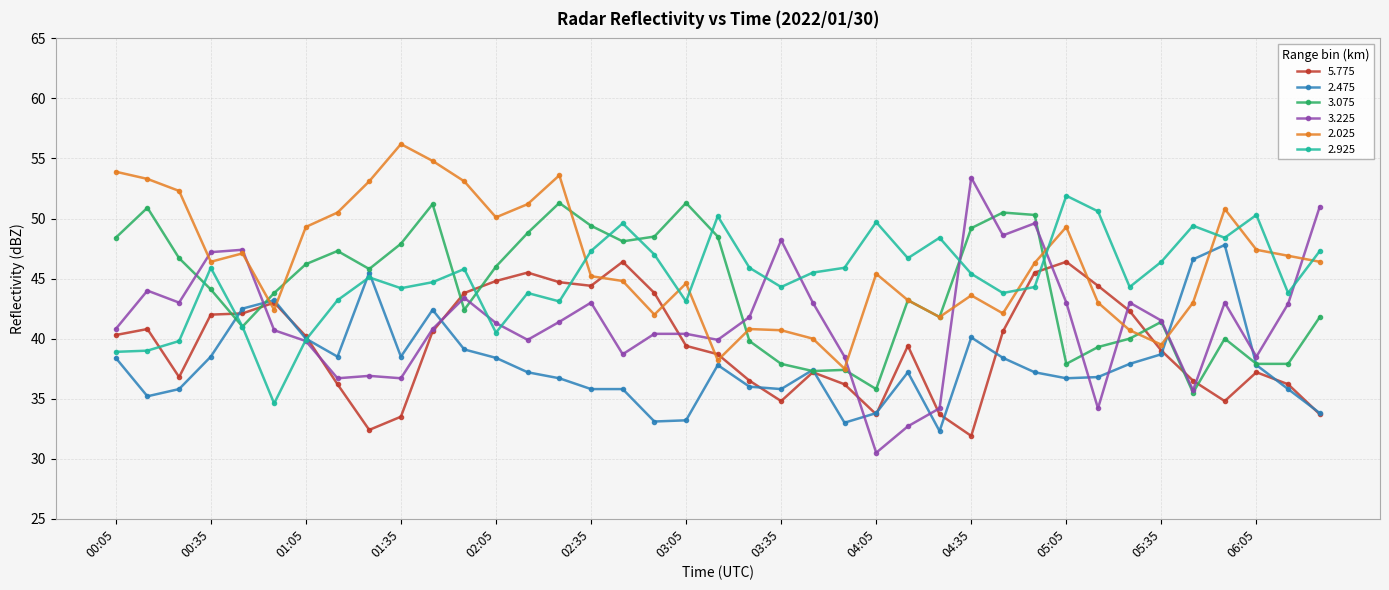

Rank the series by their maximum value, from highest to lowest.

2.025, 3.225, 2.925, 3.075, 2.475, 5.775